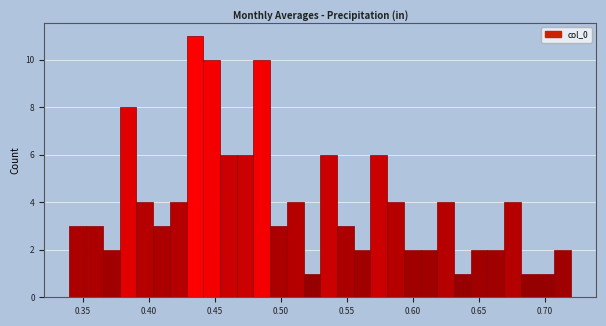

Read against the x-axis, roughly where is the centre of the tallest bar?

0.435